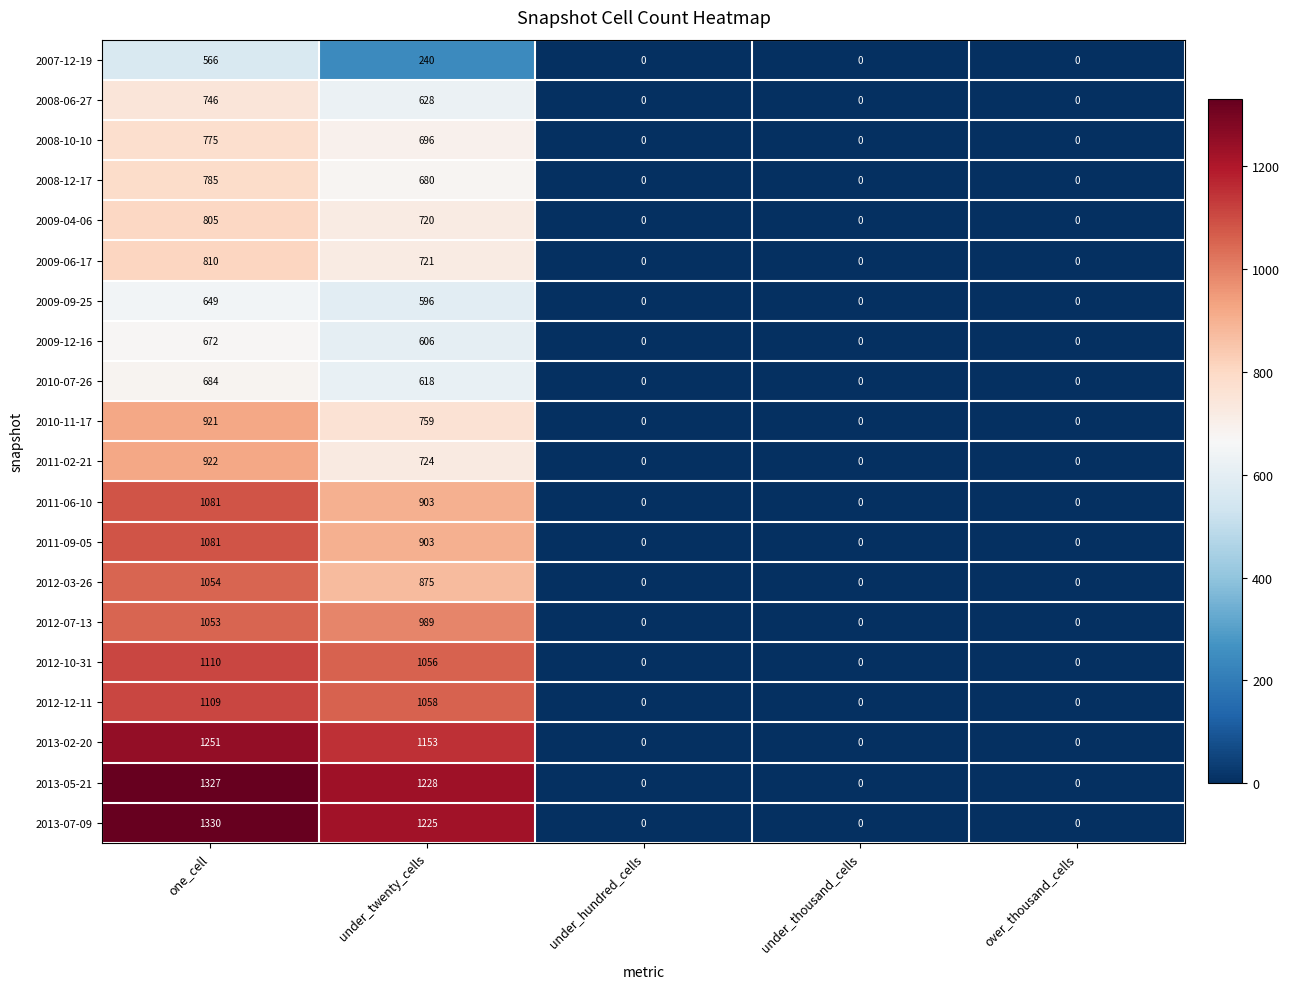

True or false: 2013-07-09 has a value of 0 at under_thousand_cells.

True